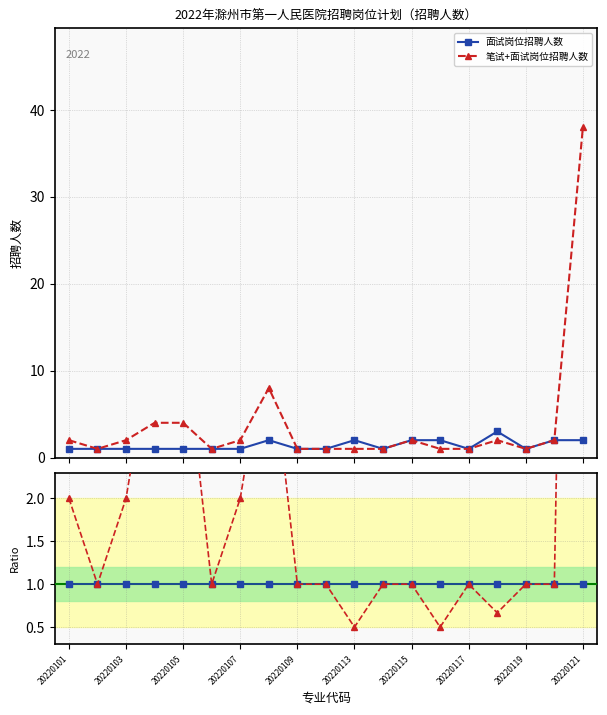

True or false: 笔试+面试岗位招聘人数 and 面试岗位招聘人数 cross at least once.

False